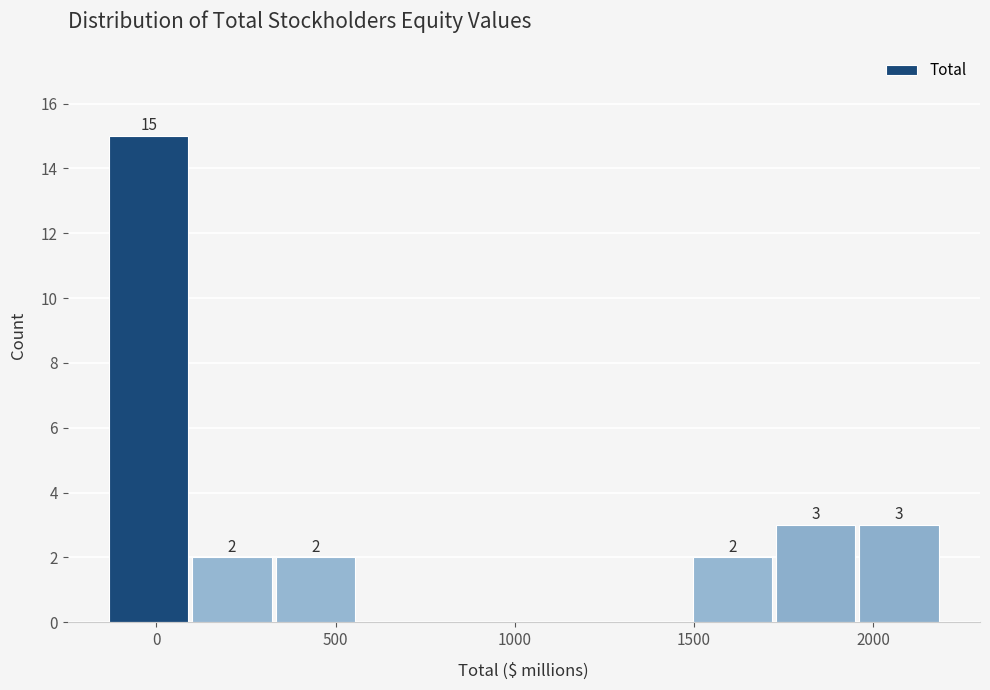

Which range on the x-axis has the tallest bar?

-150 to 100